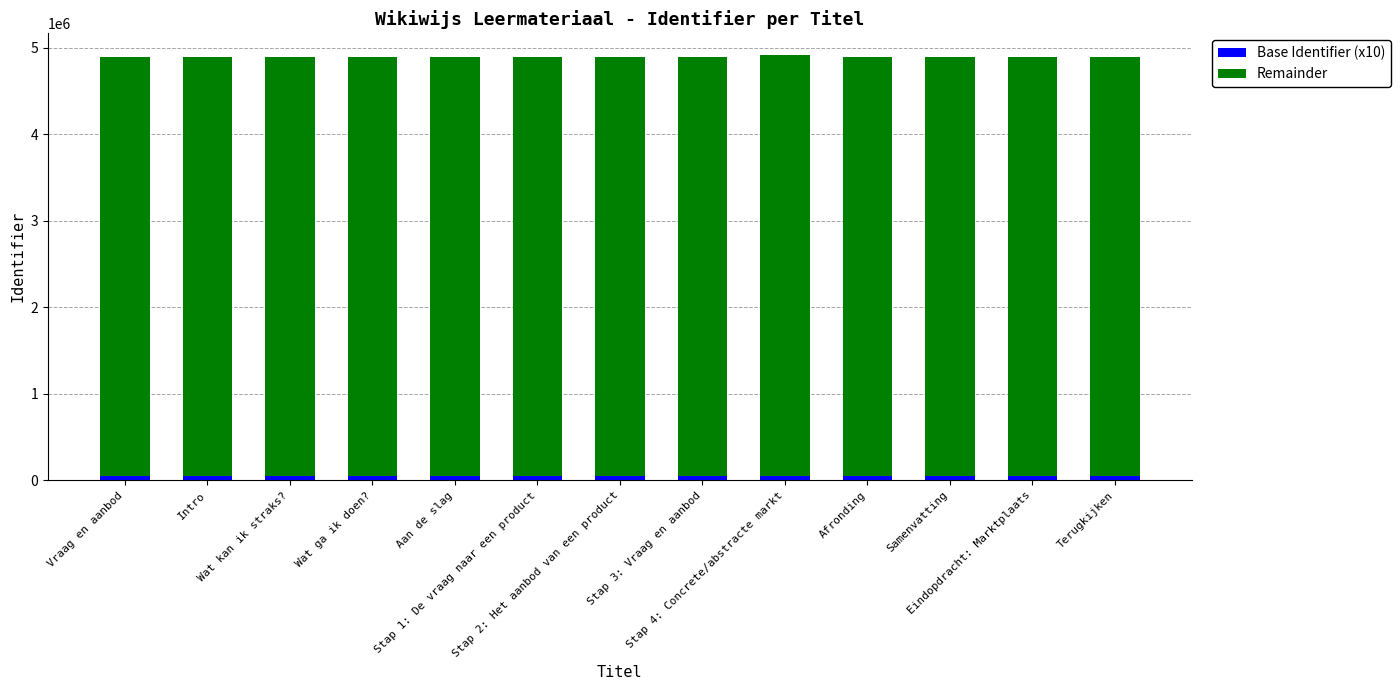

Are the bars horizontal?

No